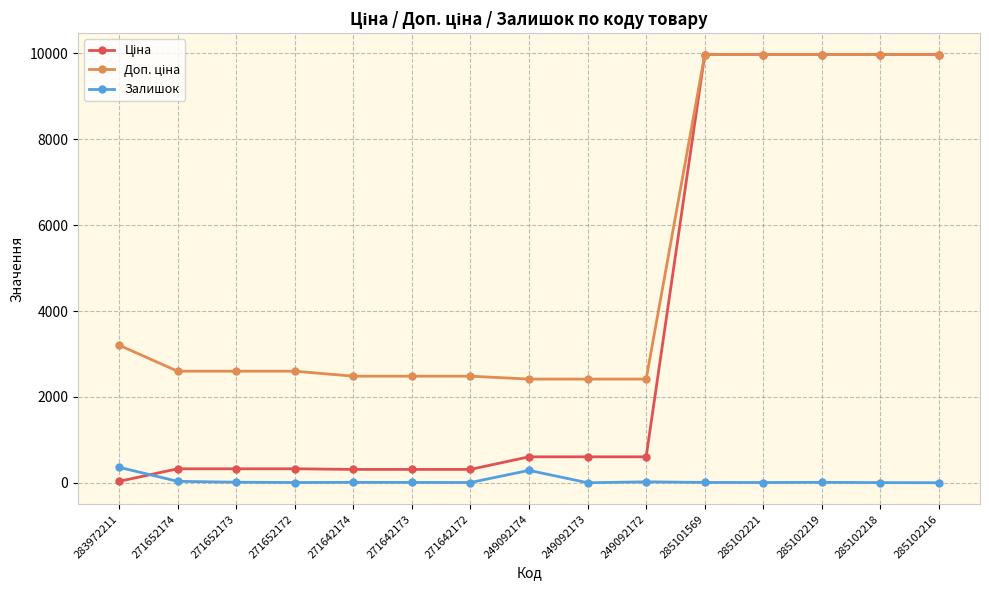

The value of Залишок at 283972211 is 360.0. True or false?

True